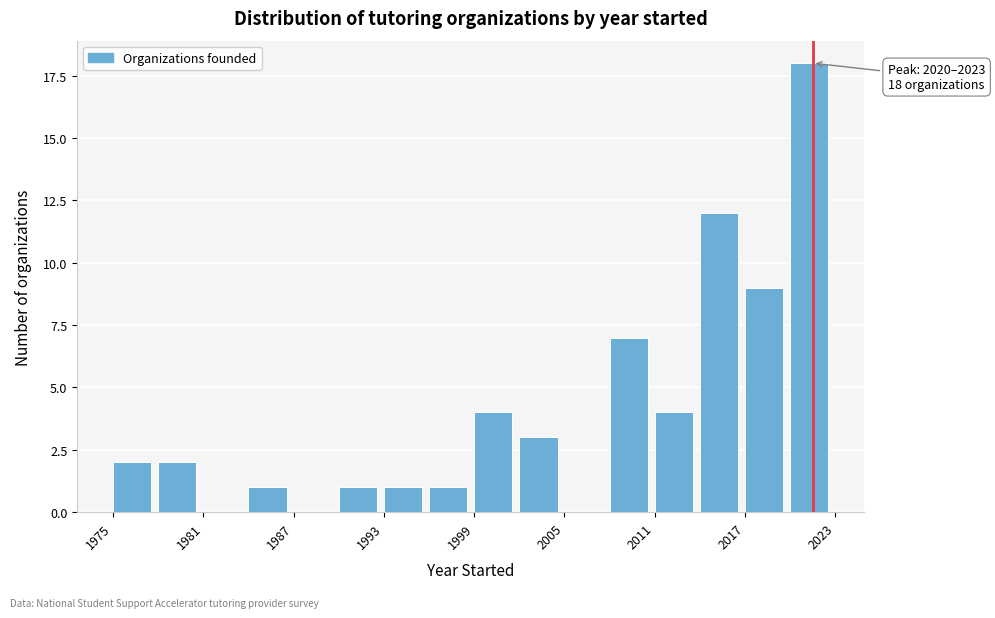

Around what value on the x-axis is the tallest bar? Give the approximate position of its centre, as read against the axis.

2021